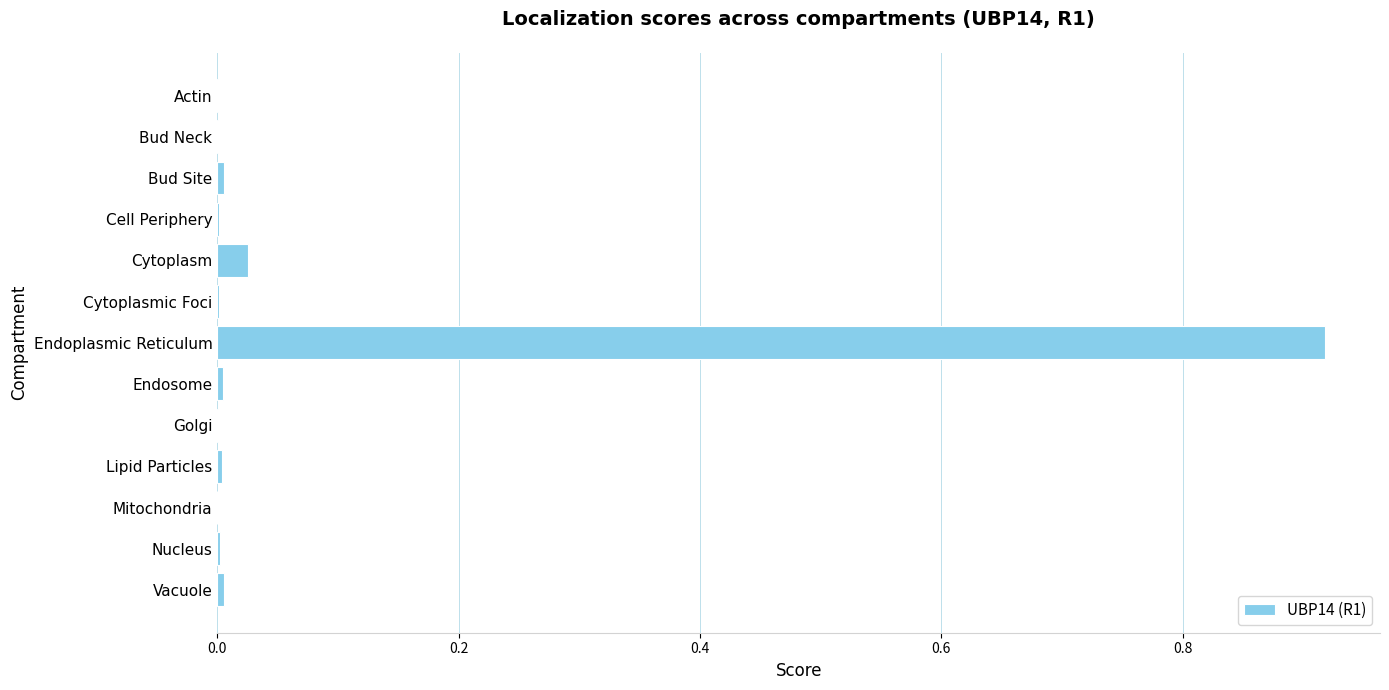

Does the chart contain stacked bars?

No